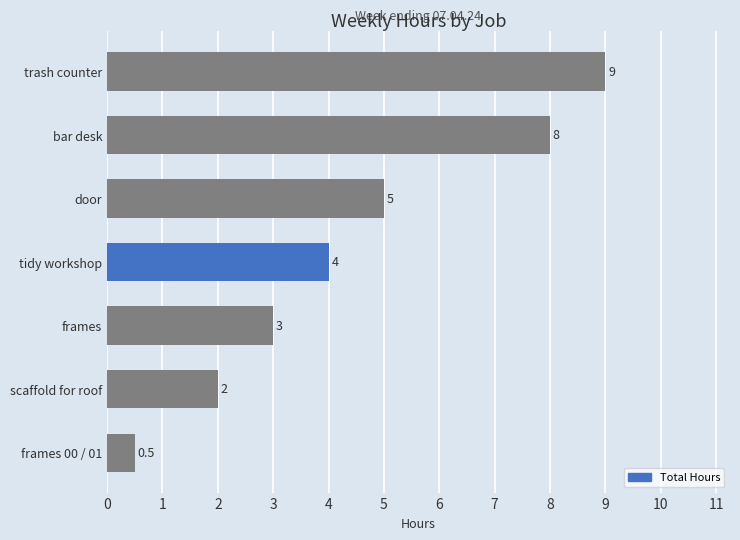

What is the maximum value shown in the chart?

9.0